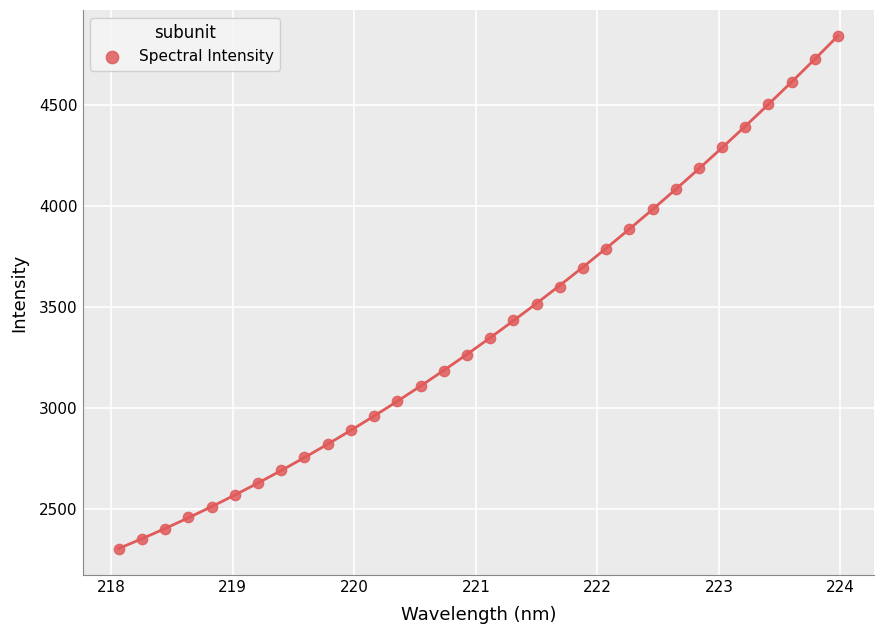

What is the range of X values (max minus min)?

5.9